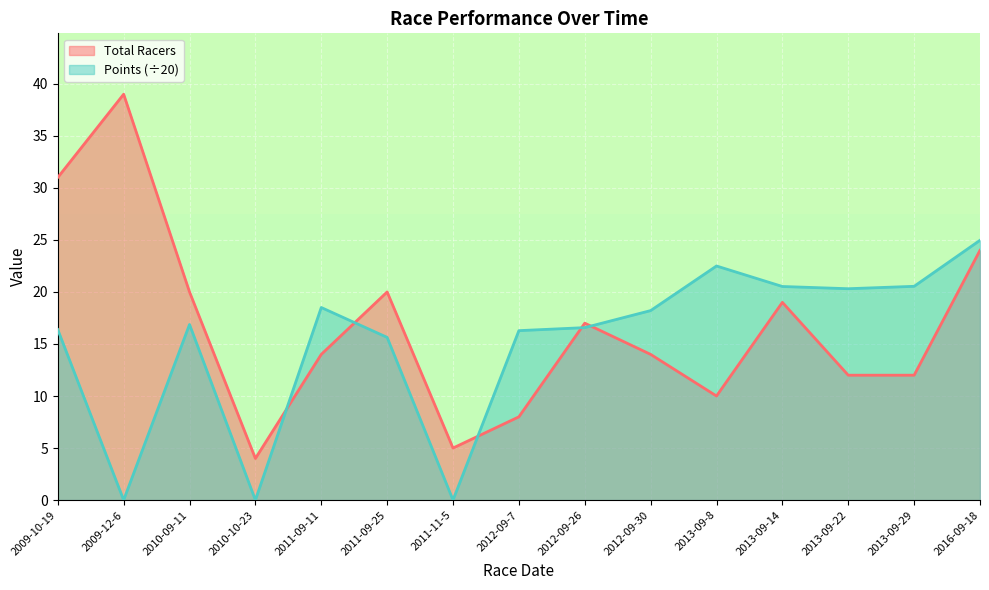

Is the value of Total Racers at 2010-09-11 greater than the value of Points at 2009-12-6?

Yes